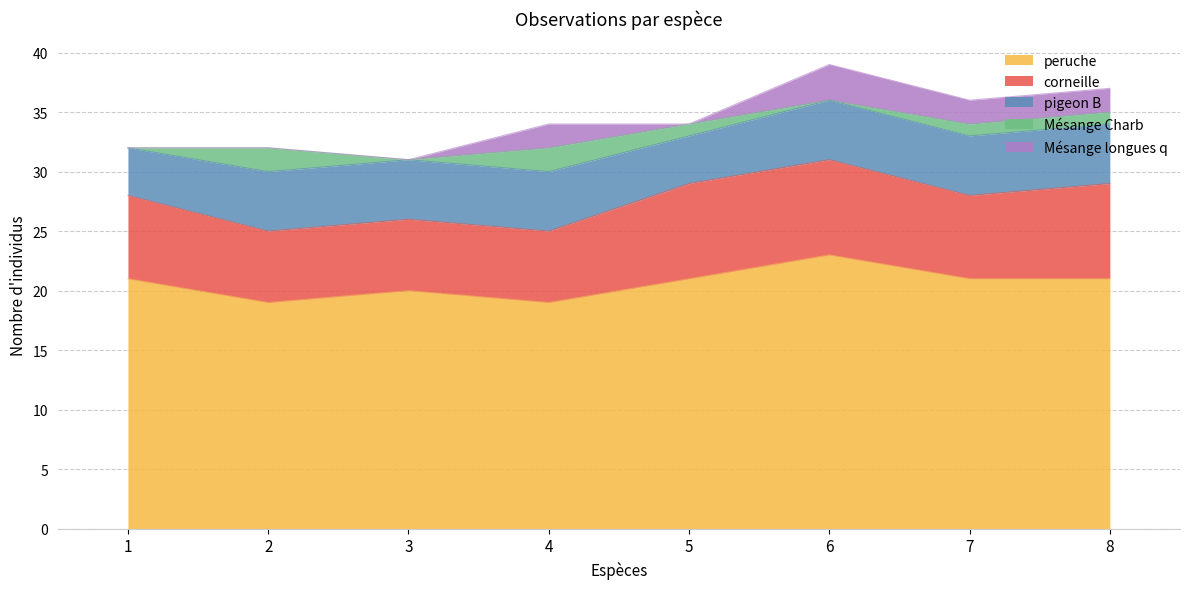

What is the value of the Mésange Charb point at the 2nd from the left?

2